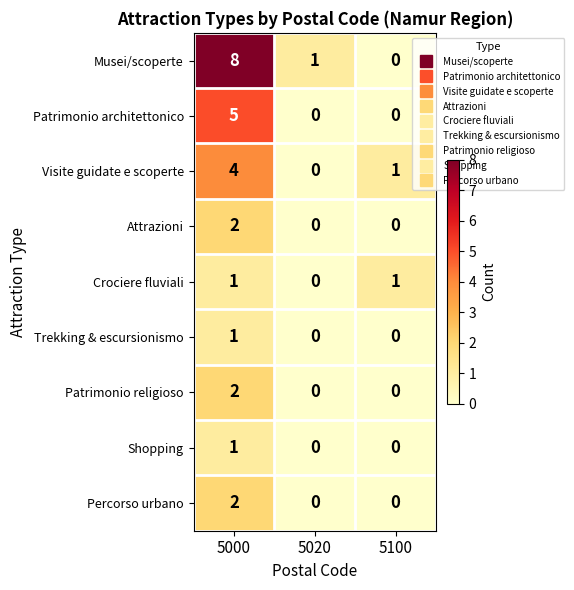

At which label does Attrazioni reach its peak?

5000